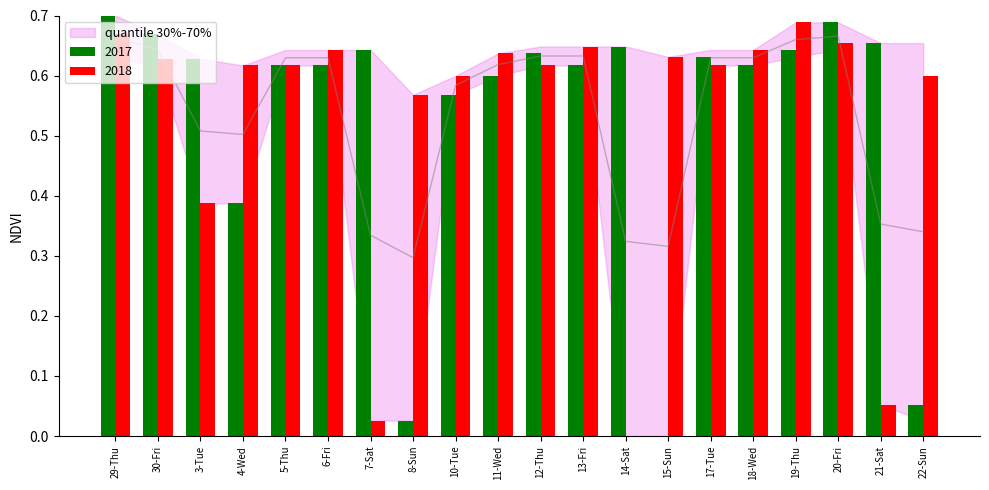

What position from the left is 22-Sun?

20